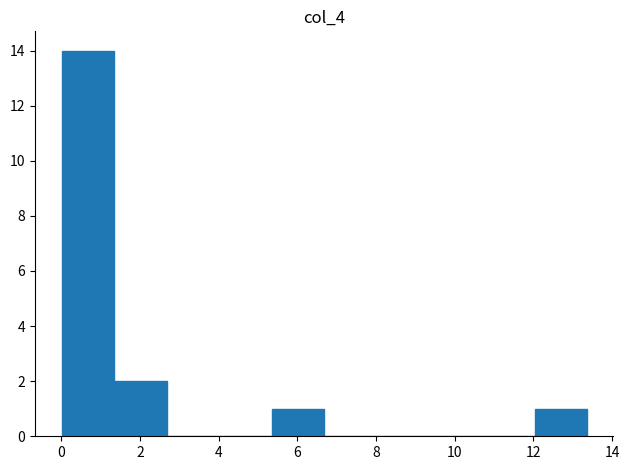

Reading left to right, list every bar in this chart as the range it spans on the x-axis followed by its height. Neither the bar edges nor the heights are printed on the chart, so give them approximately, as read against the axes.

0.0 to 1.4: 14
1.4 to 2.6: 2
2.6 to 4.0: 0
4.0 to 5.4: 0
5.4 to 6.6: 1
6.6 to 8.0: 0
8.0 to 9.4: 0
9.4 to 10.6: 0
10.6 to 12.0: 0
12.0 to 13.4: 1